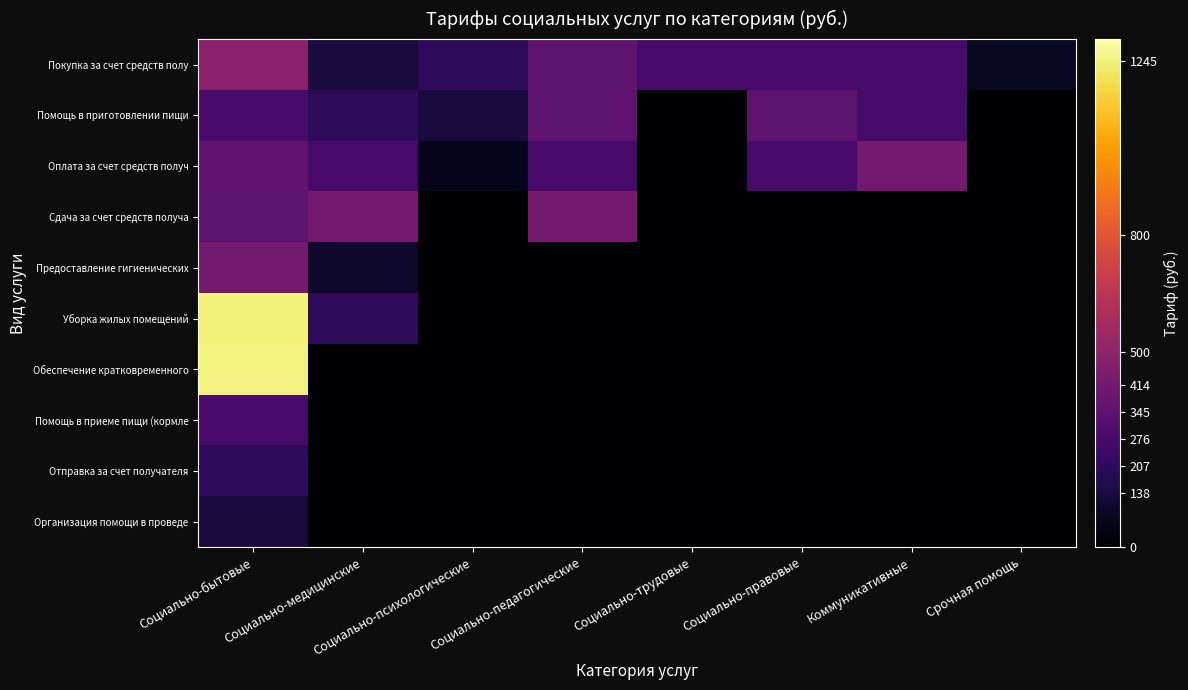

At how many categories does at least one series exceed 330?

5